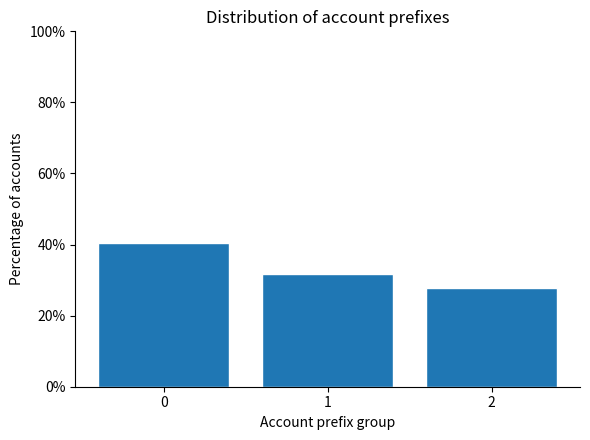

Reading left to right, extract all data points from this chart.

0=40.5	1=31.6	2=27.8